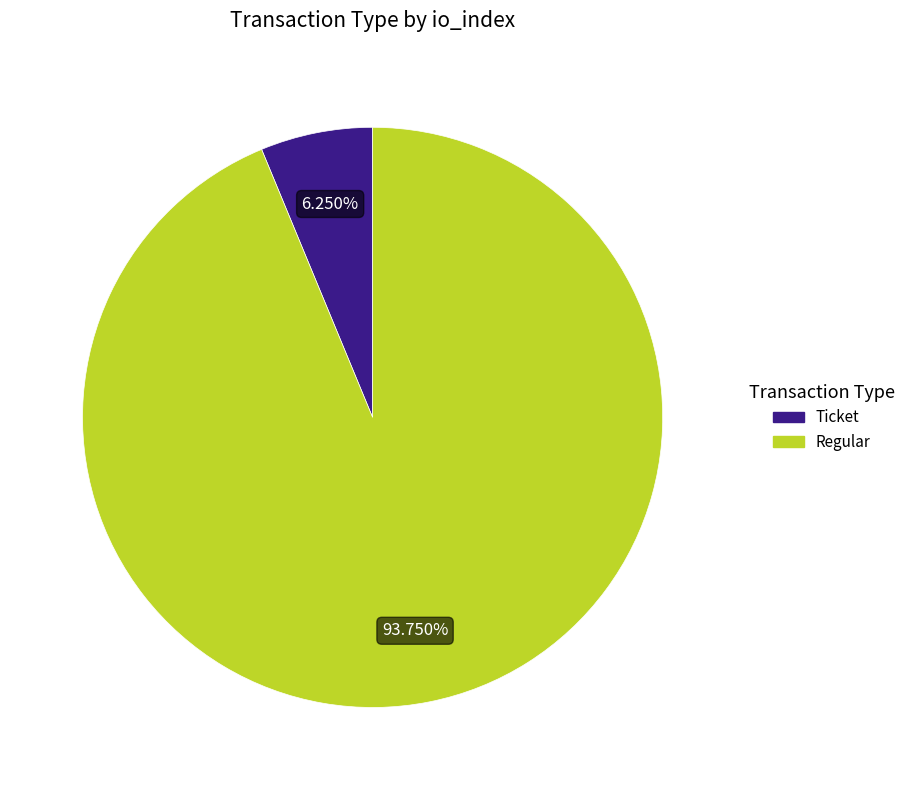

Is there any slice that represents more than half of the pie?

Yes